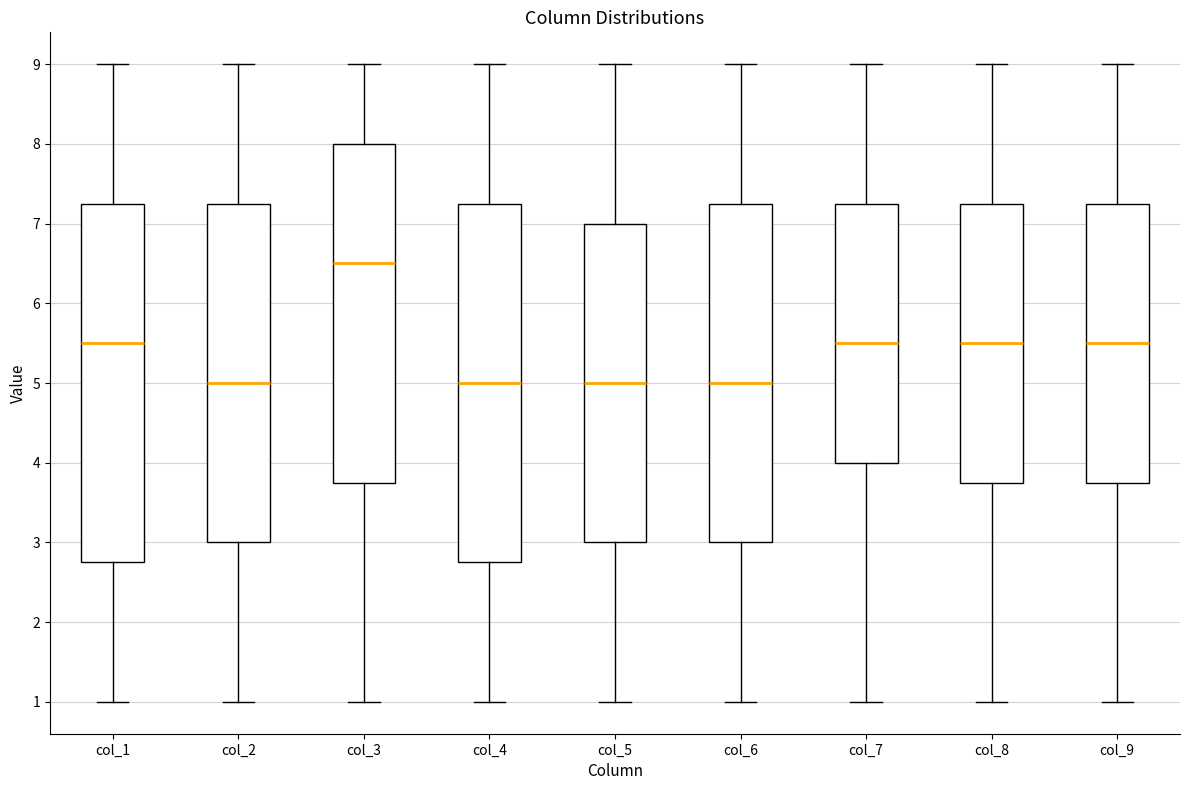

Where does the median line of the box for col_9 sit on the y-axis? The values are not printed on the chart, so give them approximately, as read against the axis.

5.5